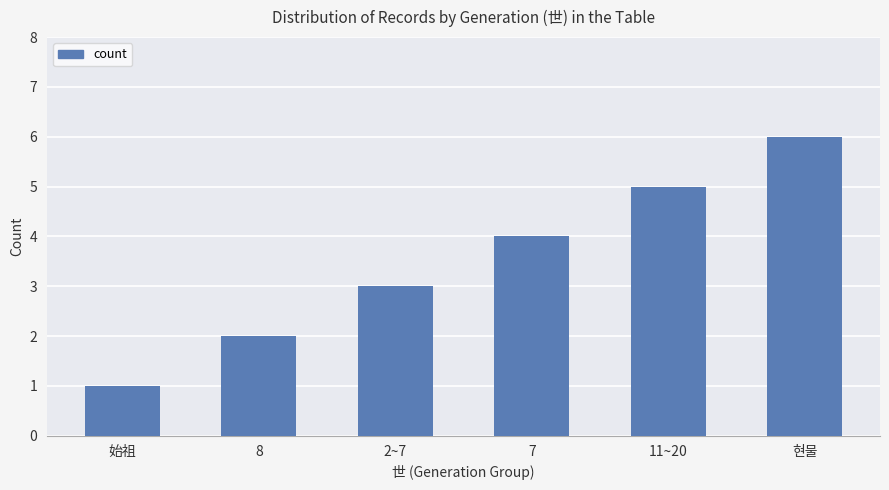

How many bars are there in total?

6